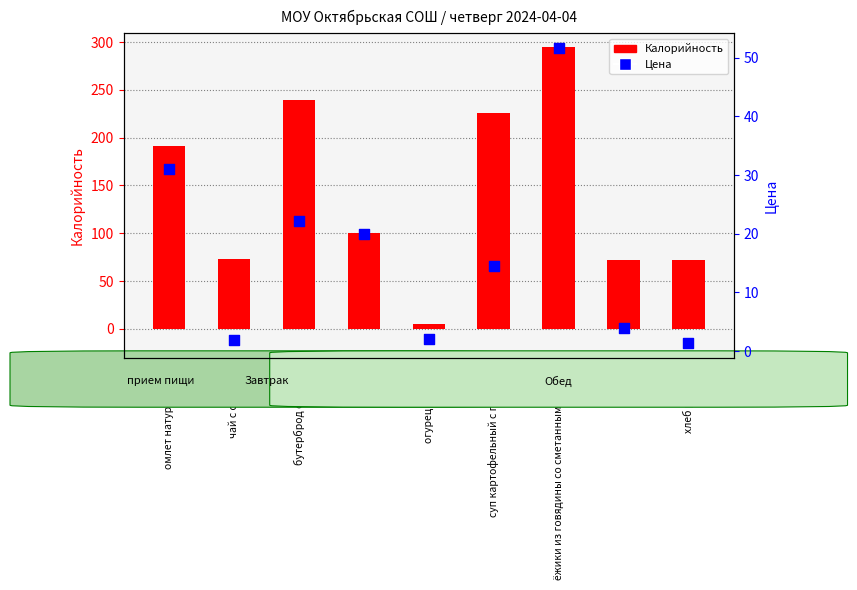

Which series reaches the minimum Y coordinate?

Цена